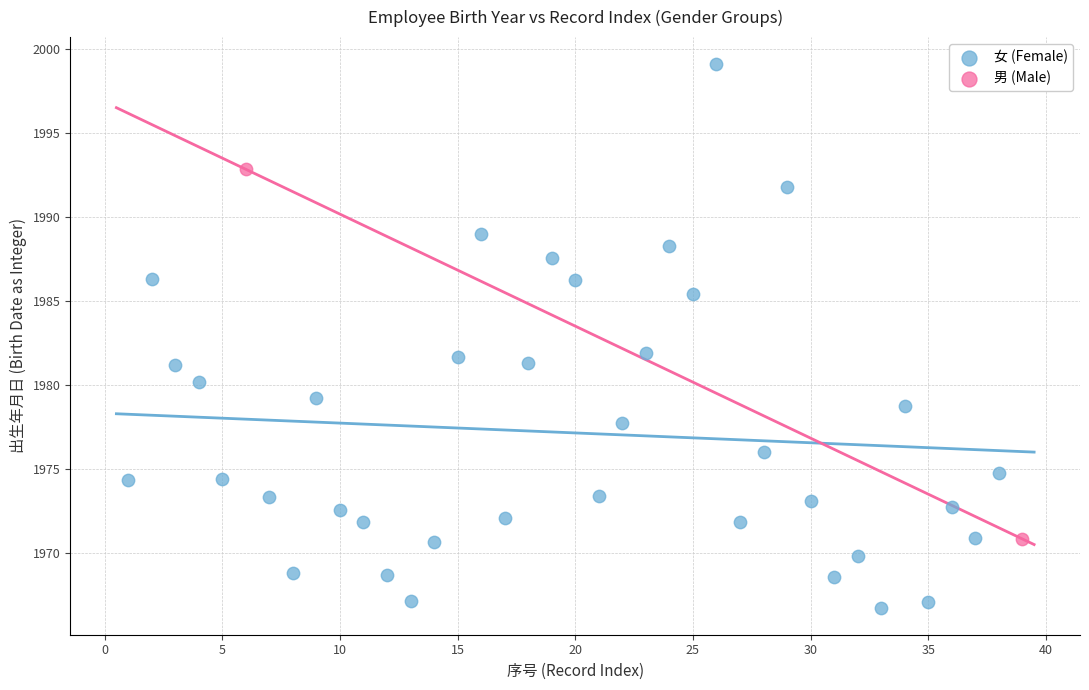

What are all the series names shown in the legend?

女 (Female), 男 (Male)